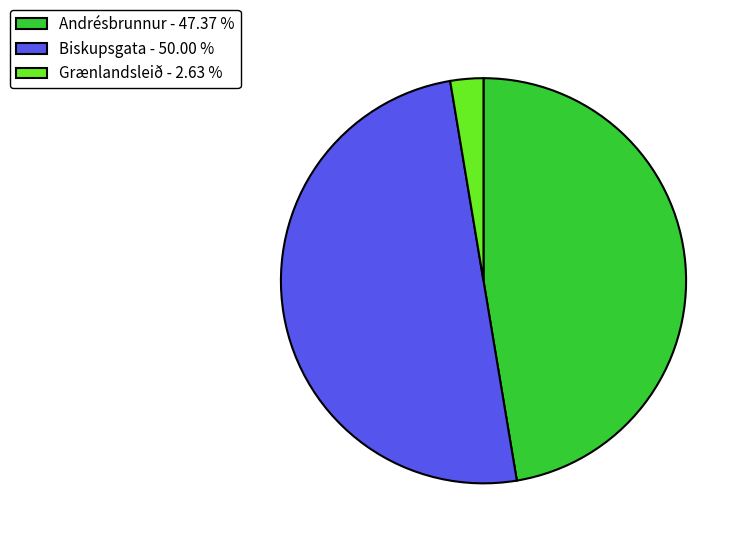

Approximately how many times larger is the value at Biskupsgata compared to Grænlandsleið?

19.0